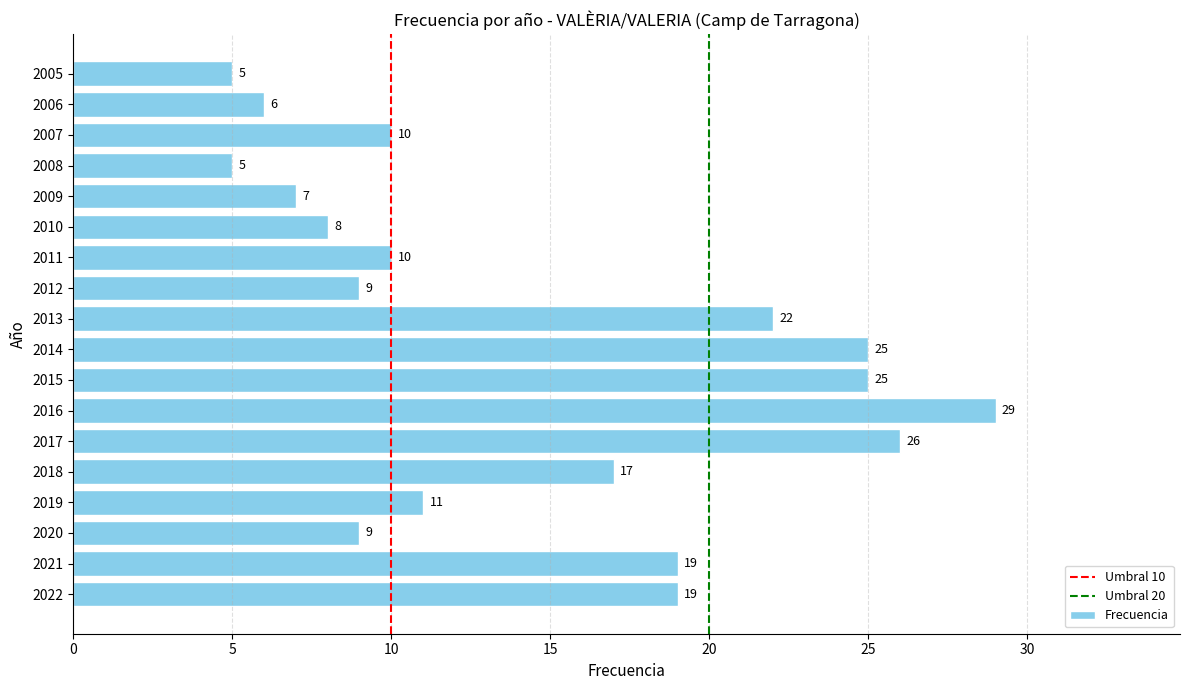

What is the difference between the second highest and second lowest values?

21